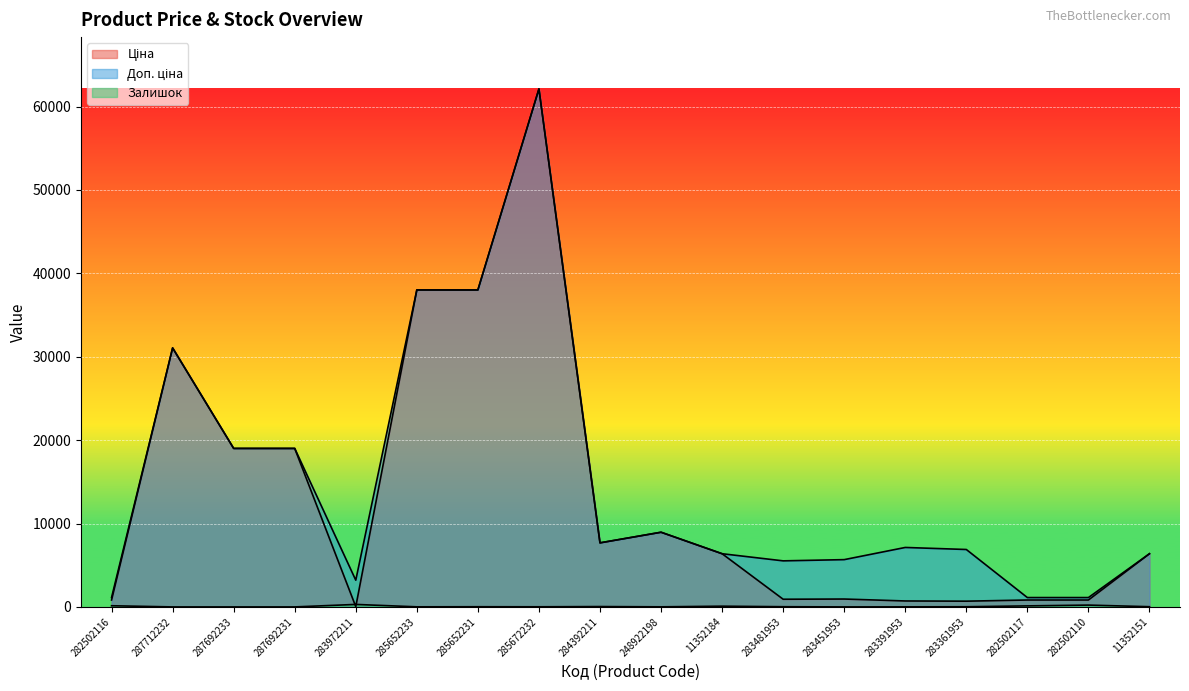

Is the value of Залишок at 287692233 greater than the value of Доп. ціна at 287692231?

No